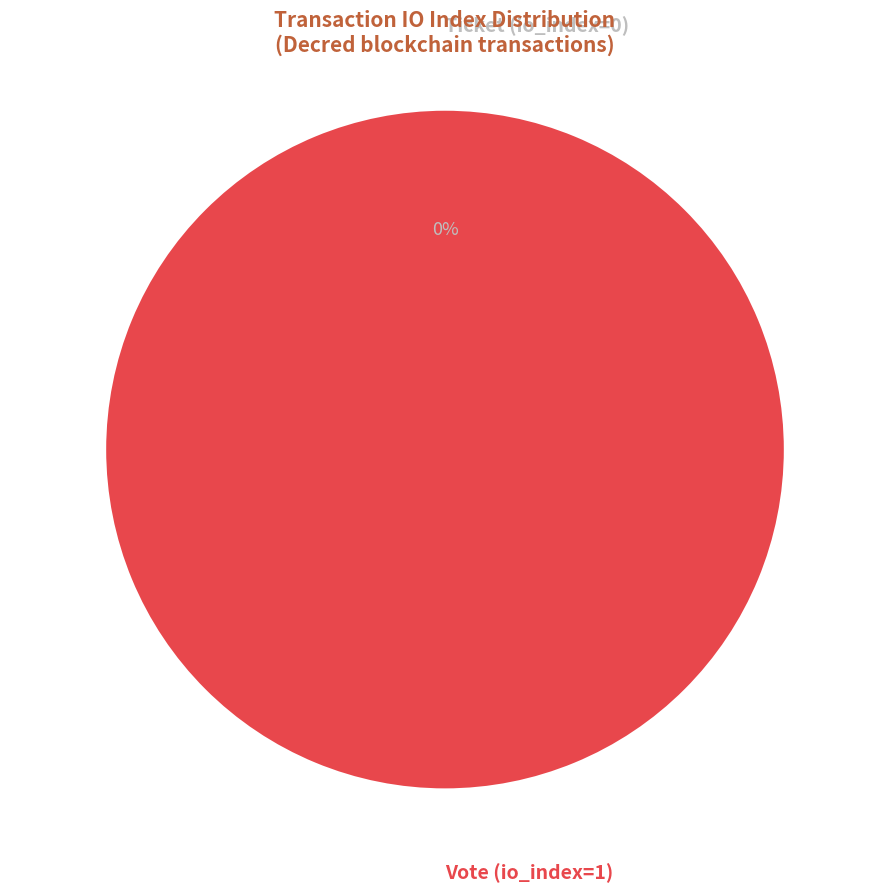

Is it true that Vote (io_index=1) is 100% of the pie?

True